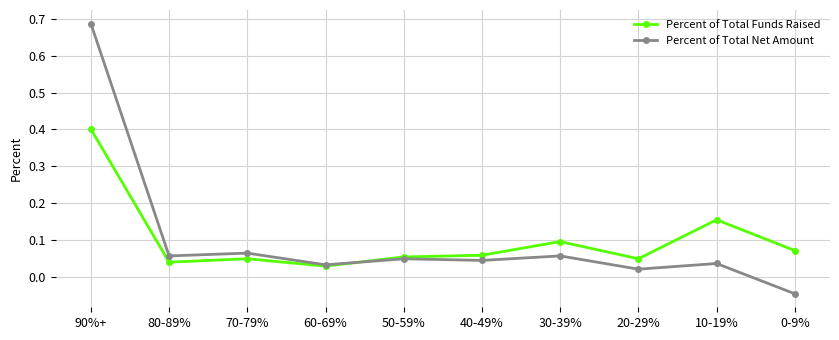

Which series changed the most between 90%+ and 50-59%?

Percent of Total Net Amount